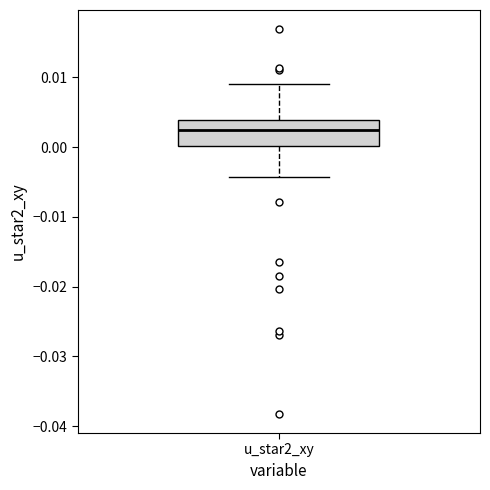

Where is the lower edge of the box for u_star2_xy on the y-axis? The values are not printed on the chart, so give them approximately, as read against the axis.

0.000